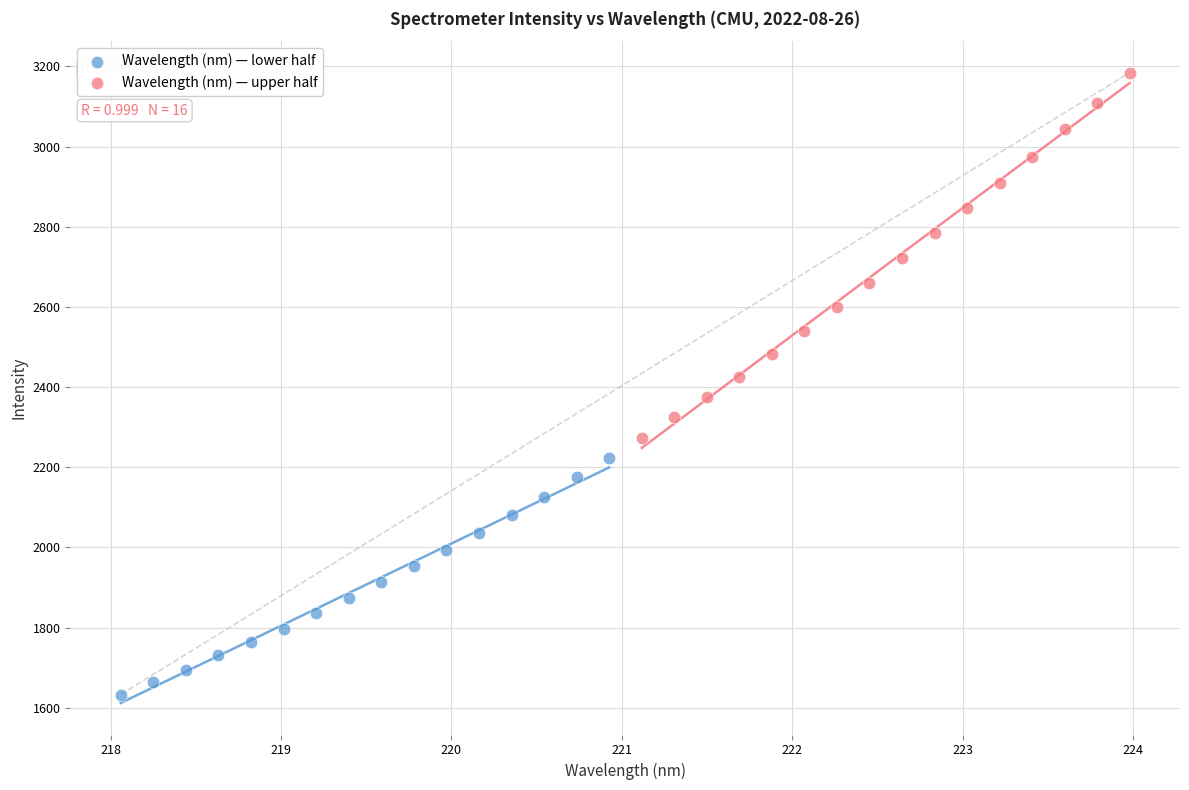

Which series has the largest Y range (max minus min)?

Wavelength (nm) — upper half